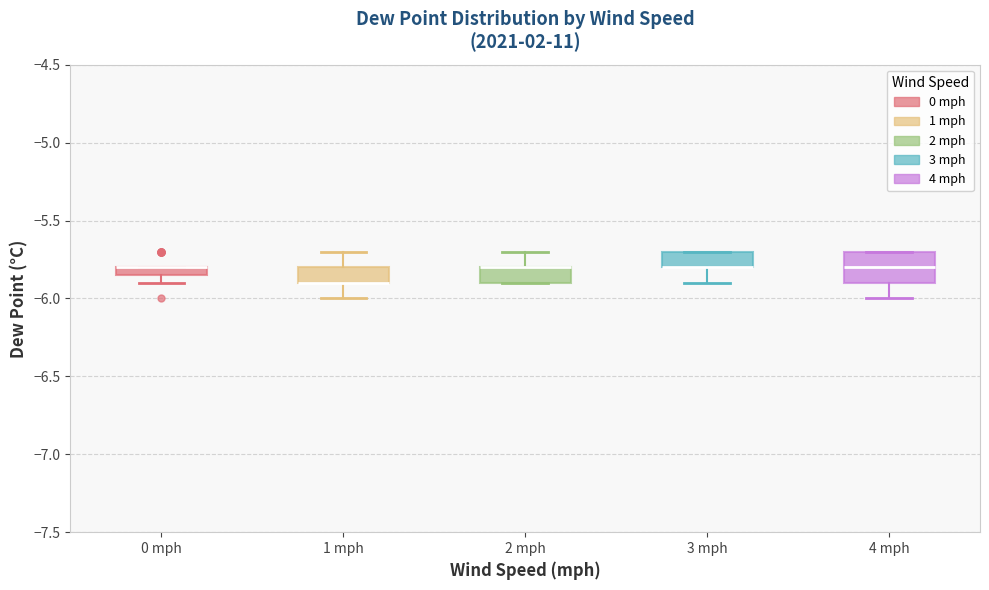

Which box is the tallest, from its lower edge to its upper edge?

4 mph